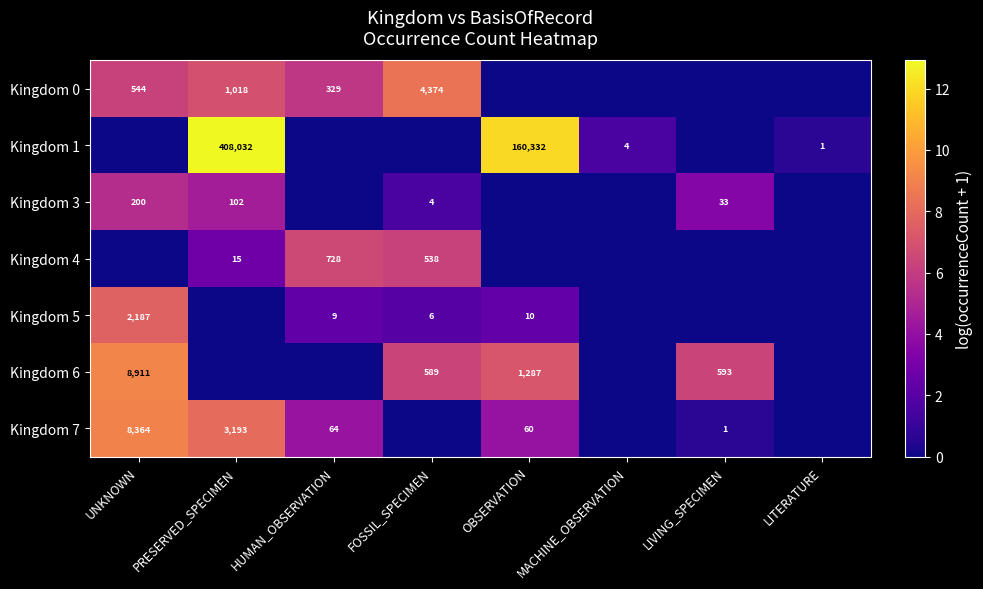

What is the sum of the Kingdom 6 values at UNKNOWN and FOSSIL_SPECIMEN?

9500